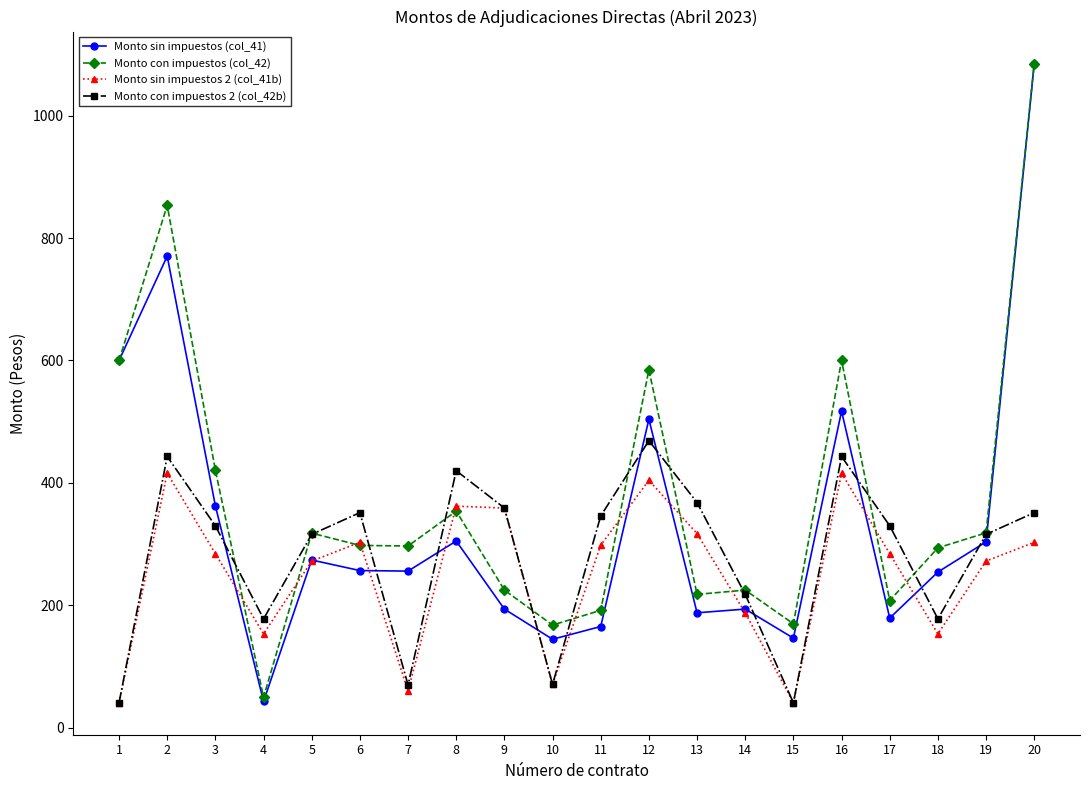

Does the chart have visible grid lines?

No